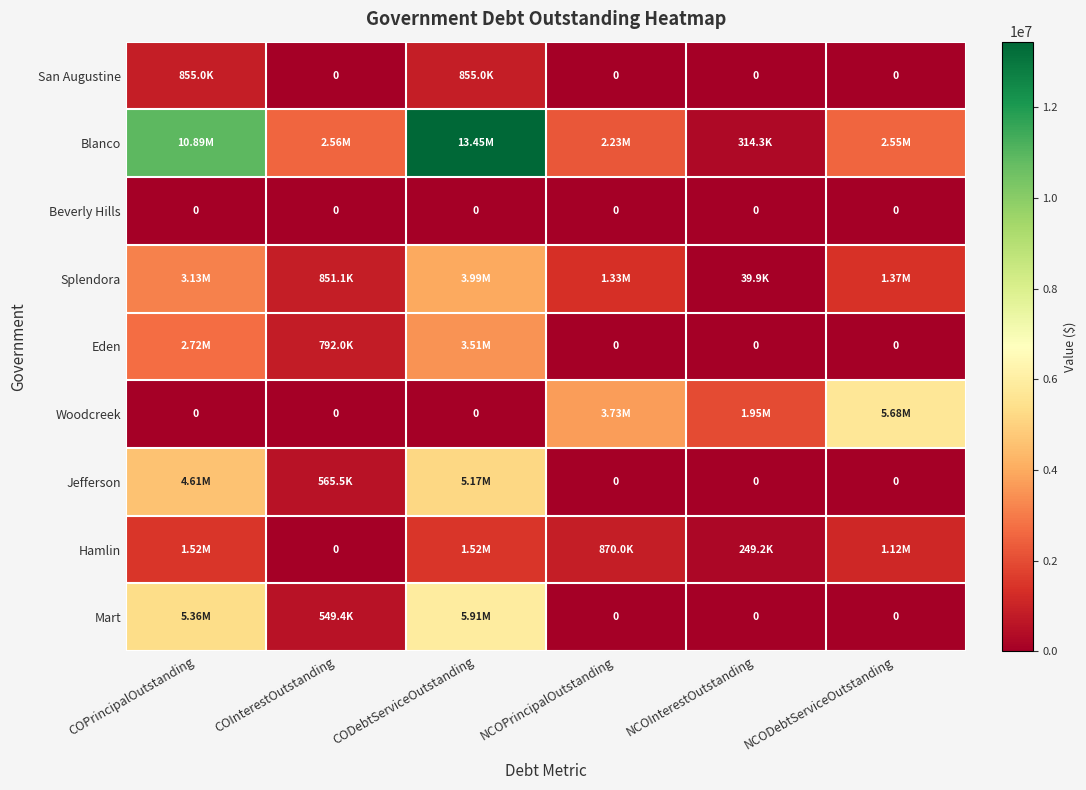

List the series in order of their peak value, highest first.

Blanco, Mart, Woodcreek, Jefferson, Splendora, Eden, Hamlin, San Augustine, Beverly Hills